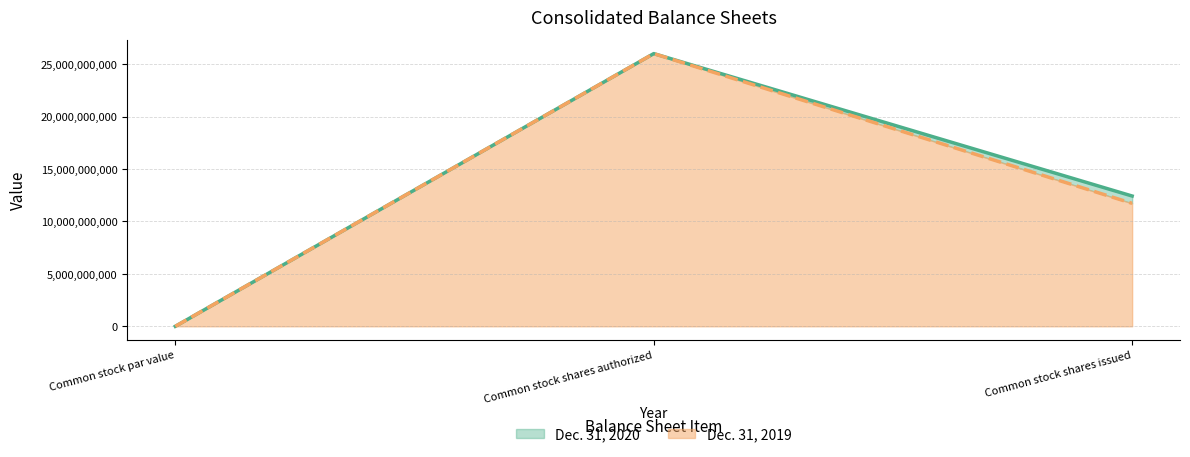

What are all the series names shown in the legend?

Dec. 31, 2020, Dec. 31, 2019